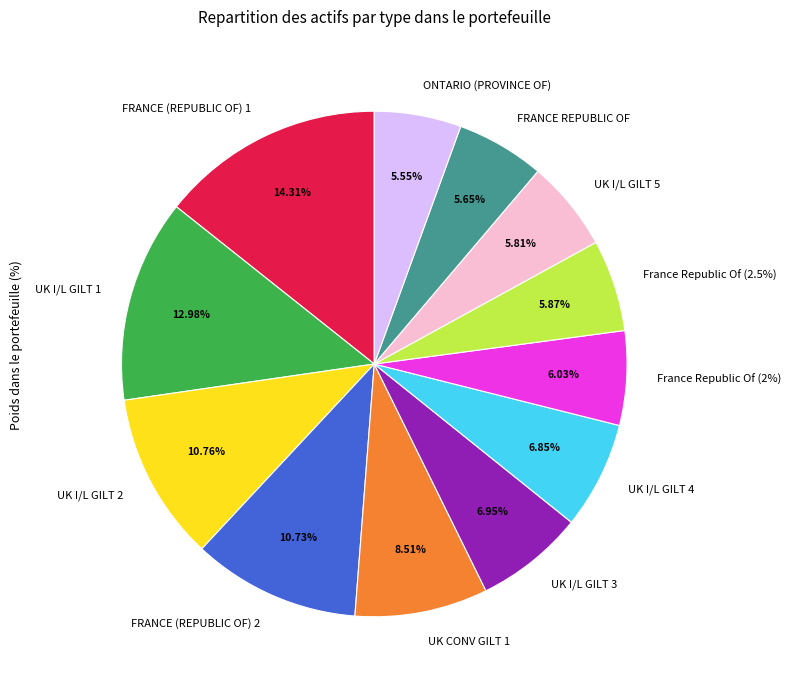

To the nearest percent, what percentage of the pie is UK I/L GILT 3?

7%